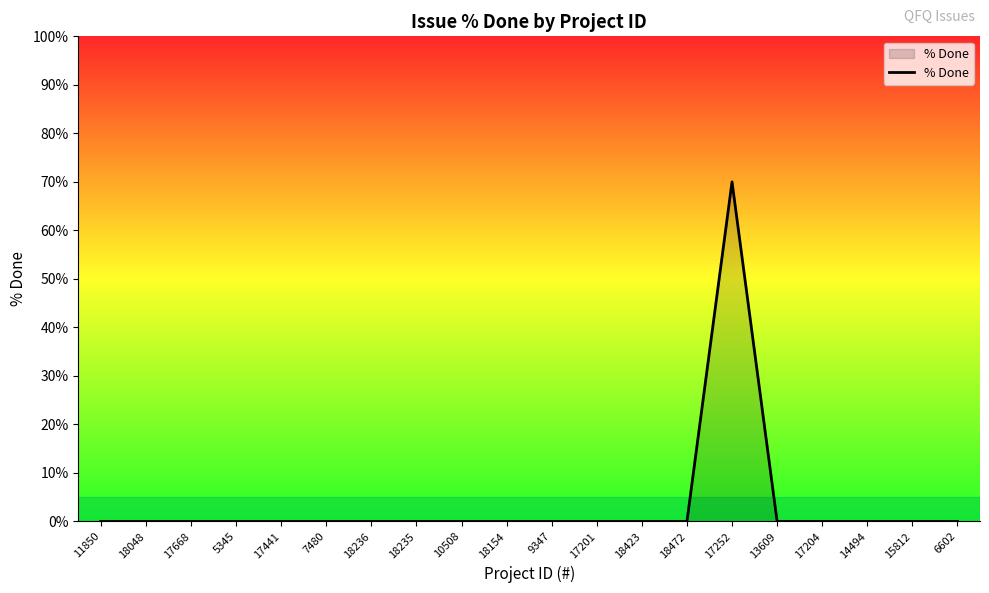

Reading right to left, list all the values displayed in this chart.

0	0	0	0	0	70	0	0	0	0	0	0	0	0	0	0	0	0	0	0